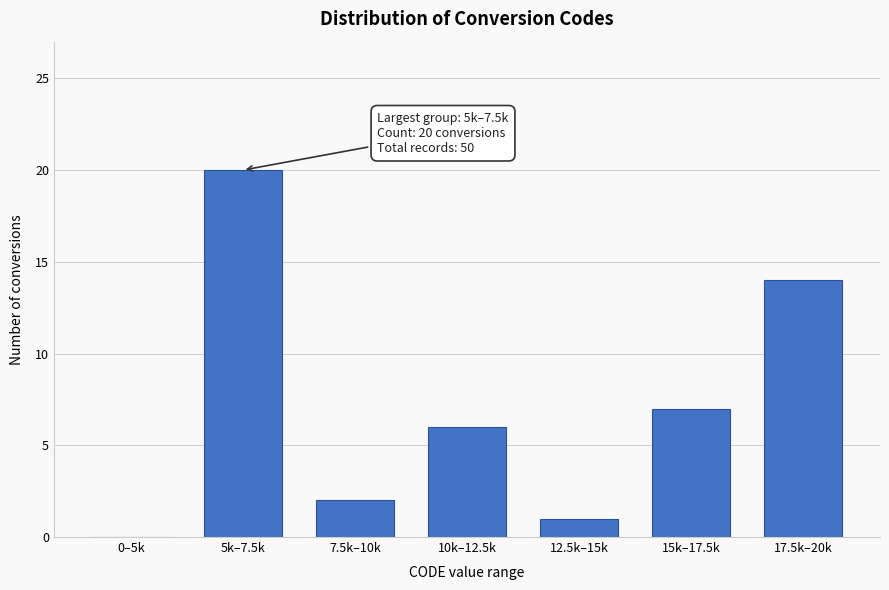

Reading left to right, what are all the values shown in this chart?

0–5k=0	5k–7.5k=20	7.5k–10k=2	10k–12.5k=6	12.5k–15k=1	15k–17.5k=7	17.5k–20k=14